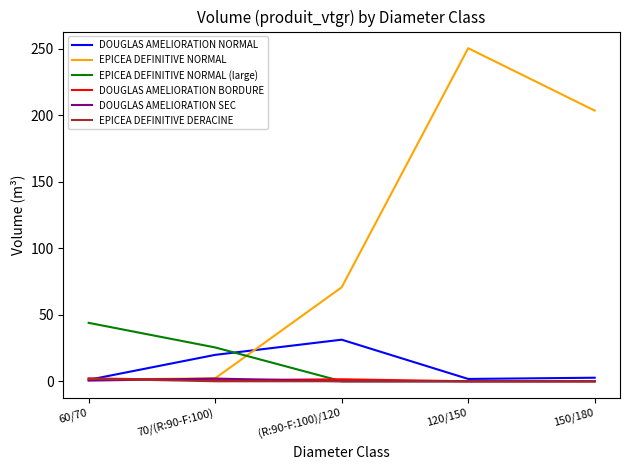

True or false: EPICEA DEFINITIVE NORMAL (large) has a value of 0.0 at (R:90-F:100)/120.

True